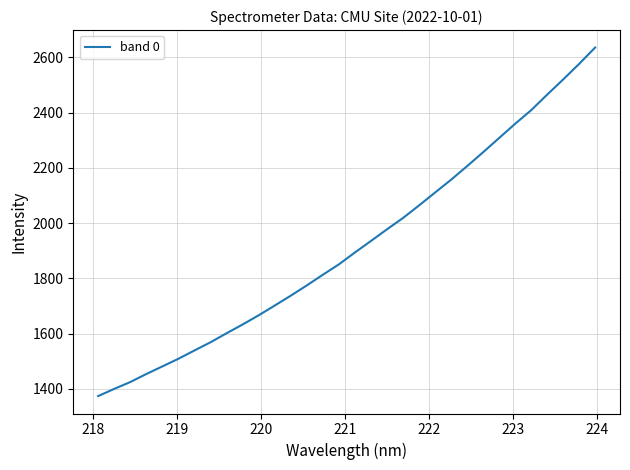

Is this an area chart (filled region under the line)?

No